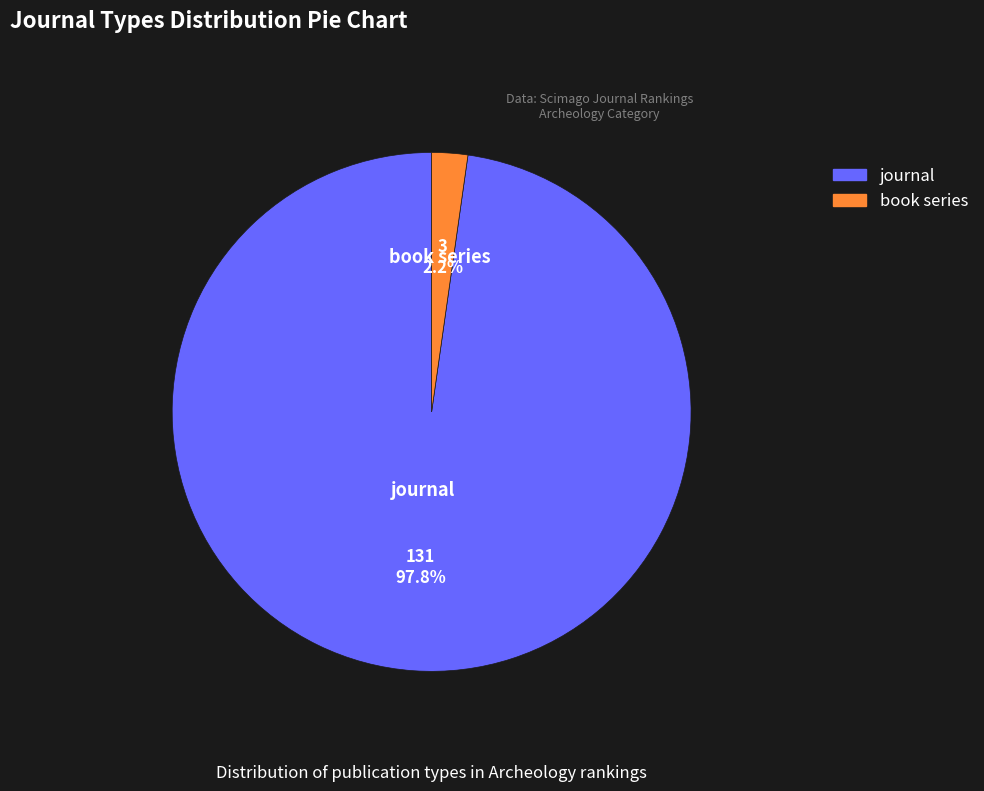

Which slice represents more than half of the pie?

journal